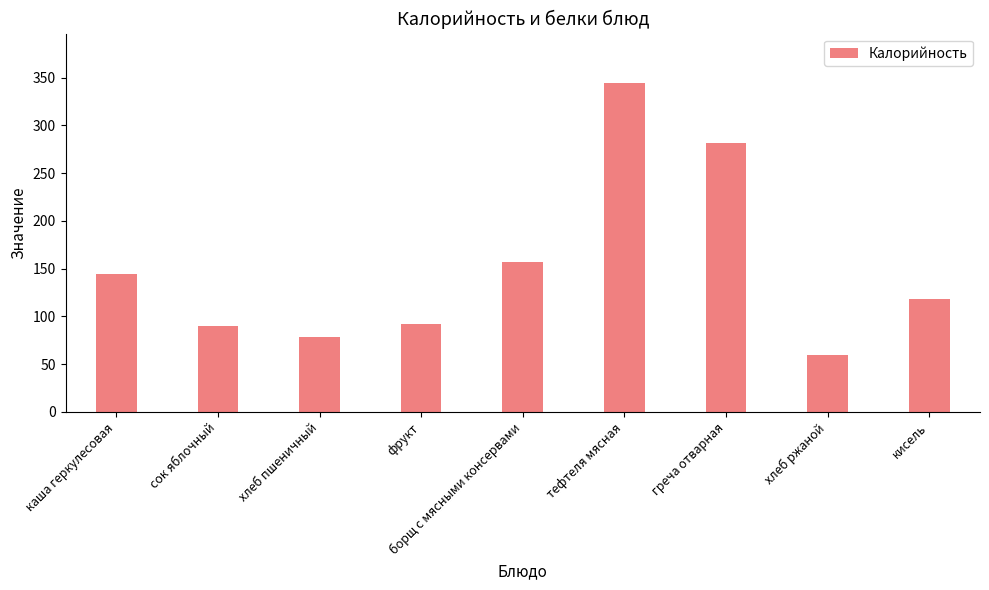

What is the value of the 7th bar from the left?

281.5